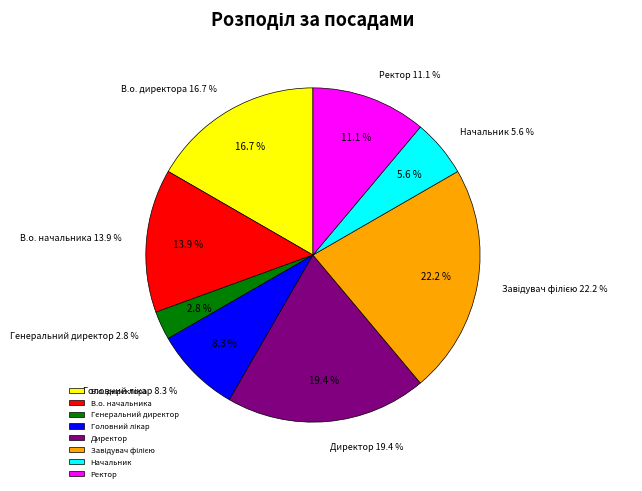

How much of the chart is everything except В.о. начальника?

86.1%